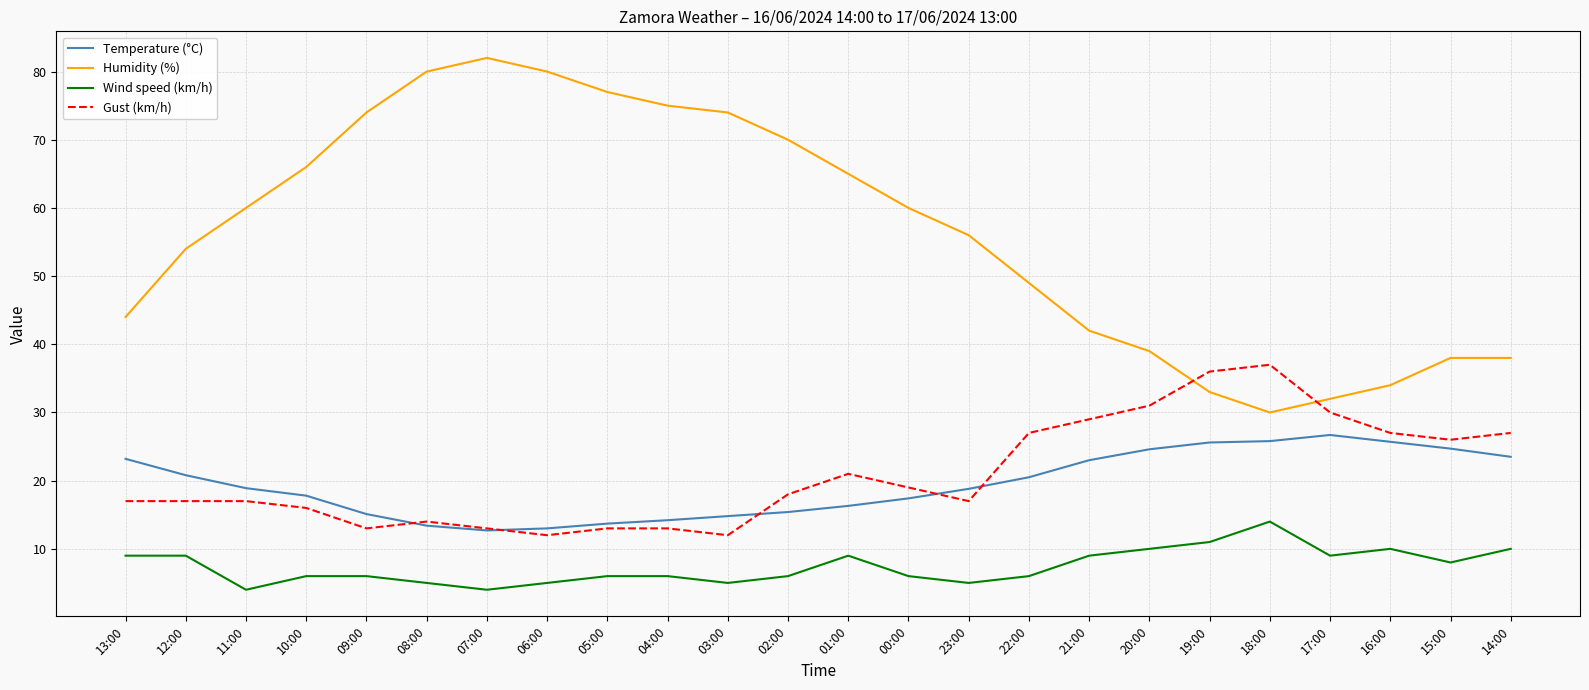

The Gust (km/h) series shows 19.0 at 00:00. True or false?

True